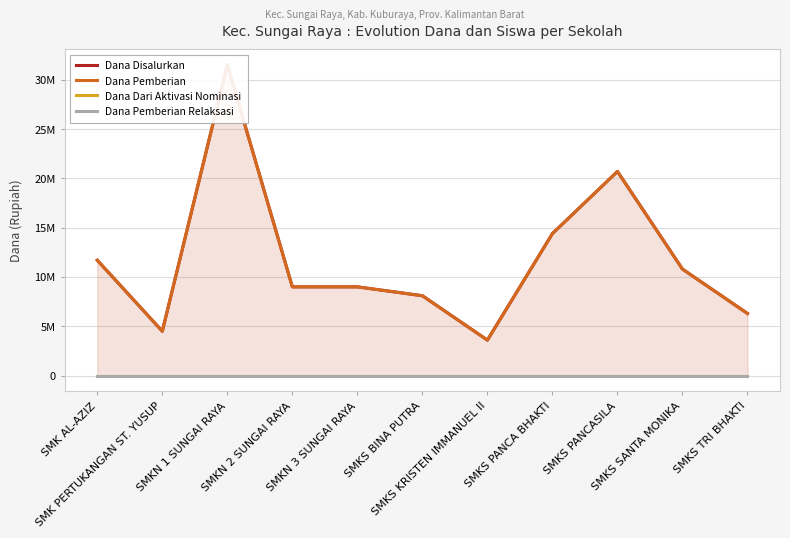

What is the greatest value displayed?

31500000